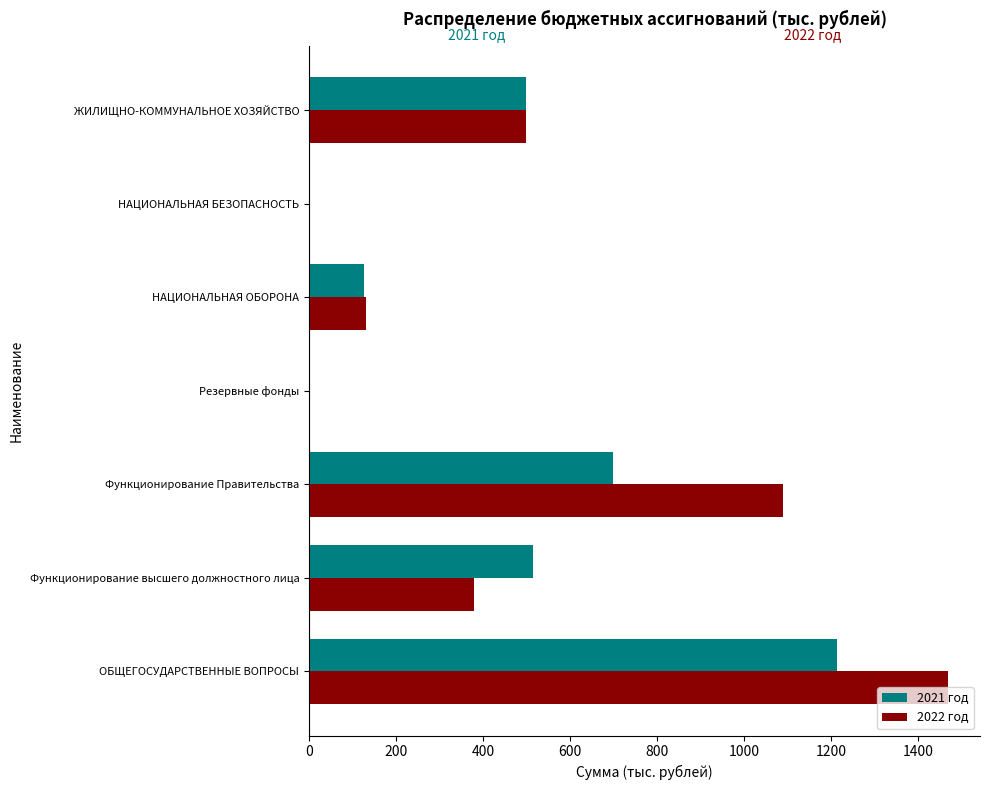

True or false: 2022 год has a value of 46.7 at НАЦИОНАЛЬНАЯ ОБОРОНА.

False